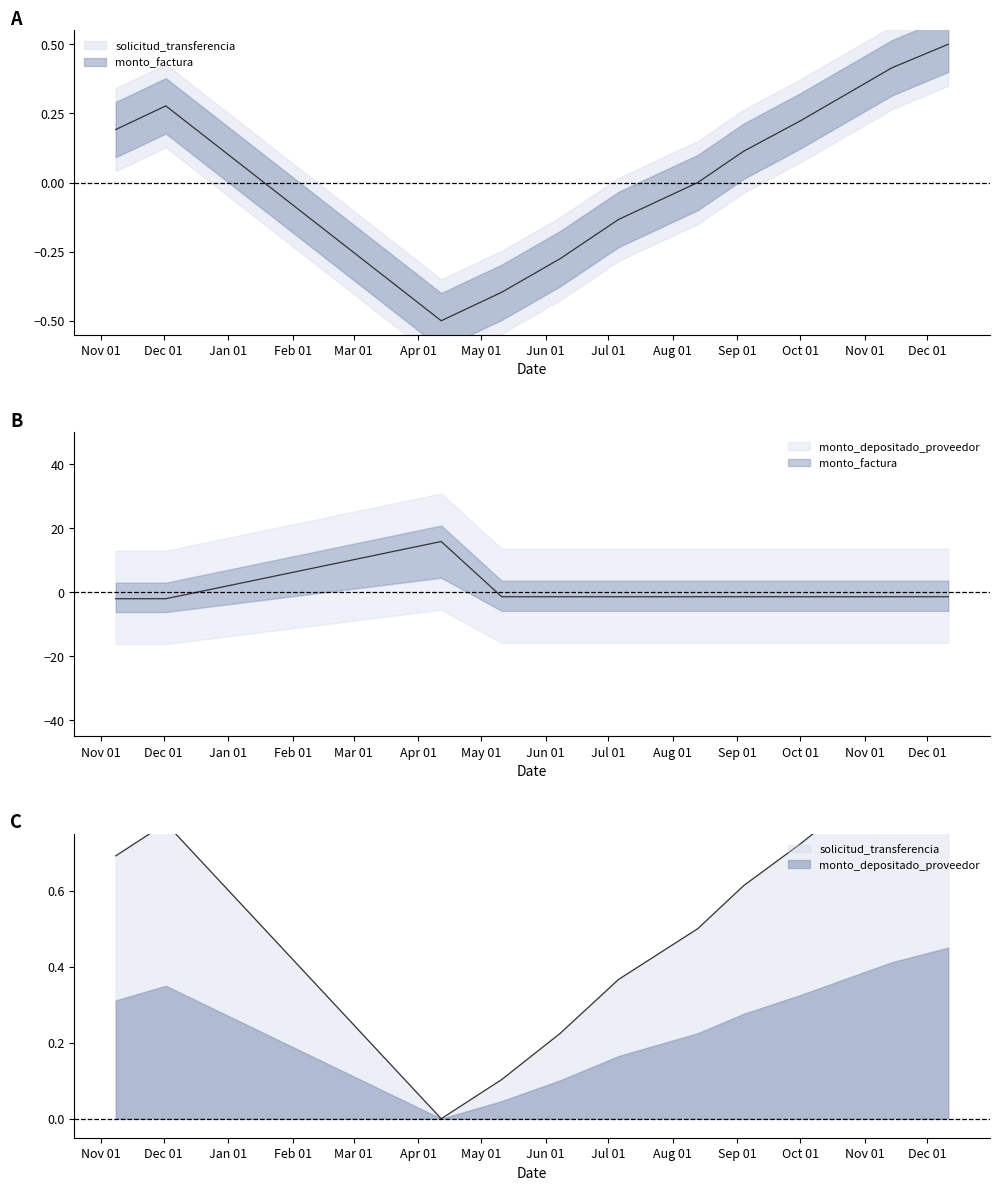

Which series ends up on top after the final intersection of monto_factura and solicitud_transferencia?

solicitud_transferencia